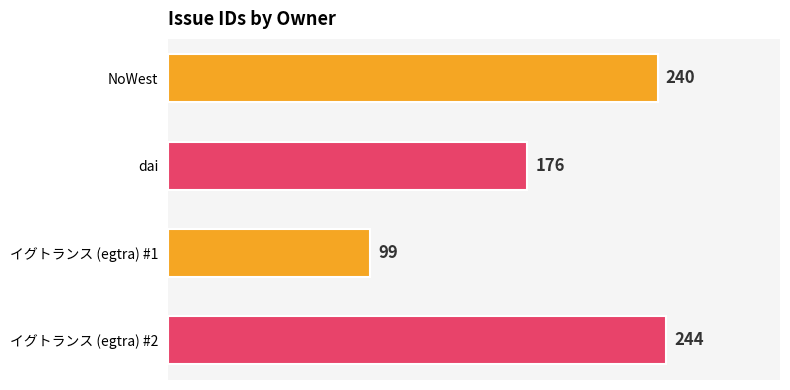

What is the difference between the second highest and minimum values?

141